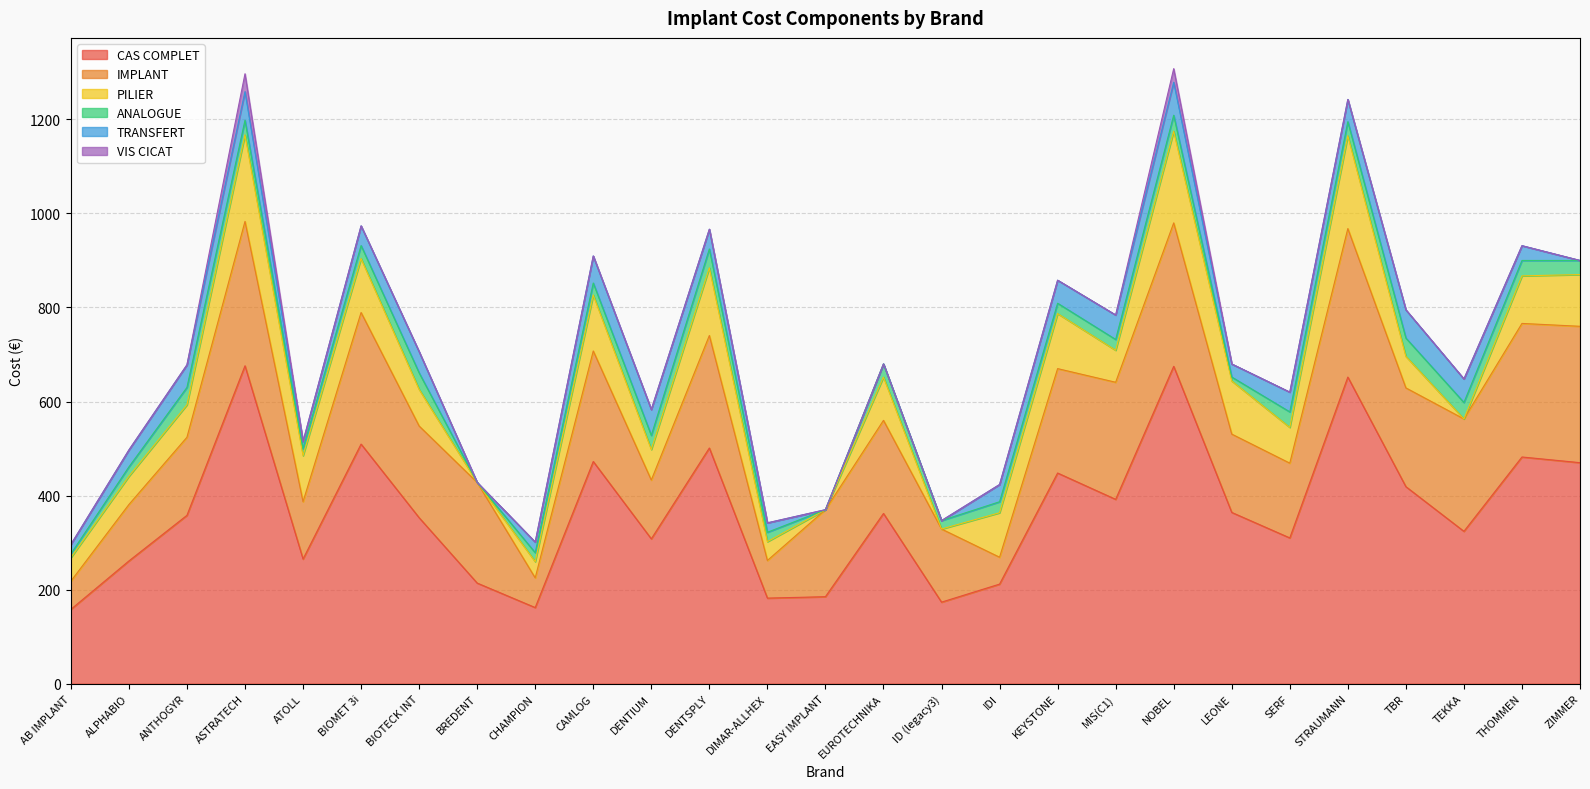

How many lines are shown in the chart?

6